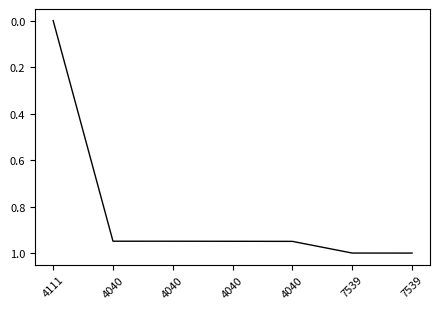

Is it true that the value at 4040 is 0.9?

True